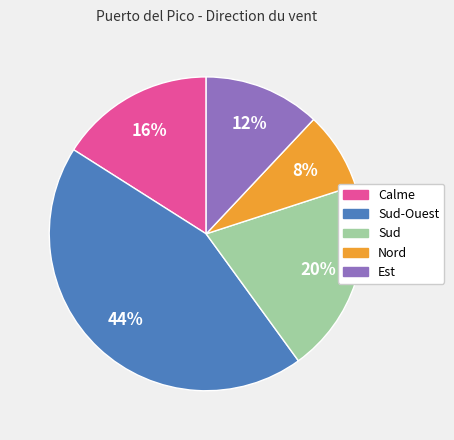

Is there a majority slice in this chart?

No